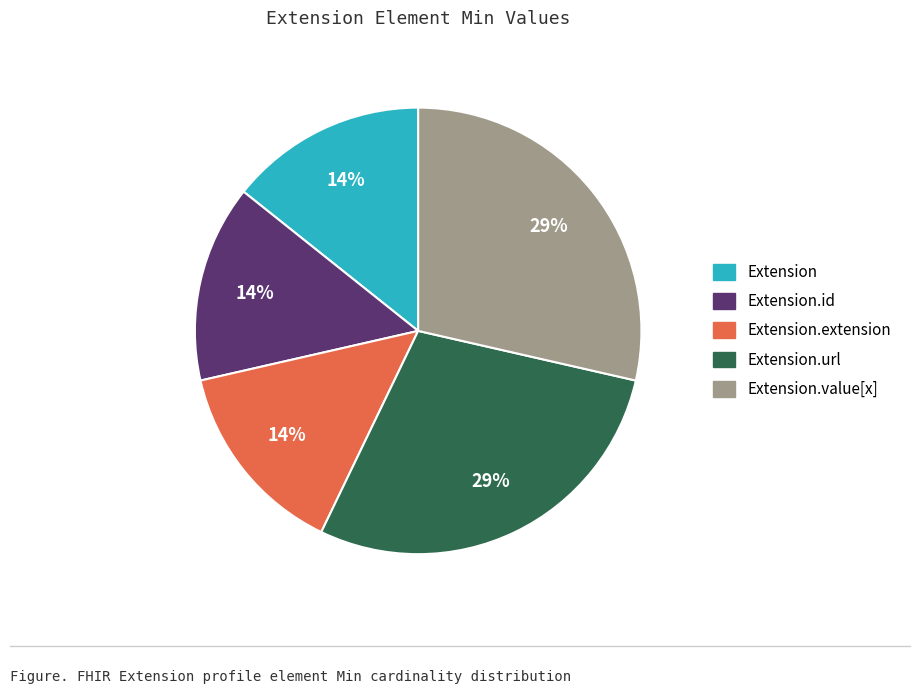

To the nearest percent, what is the average slice percentage?

20%